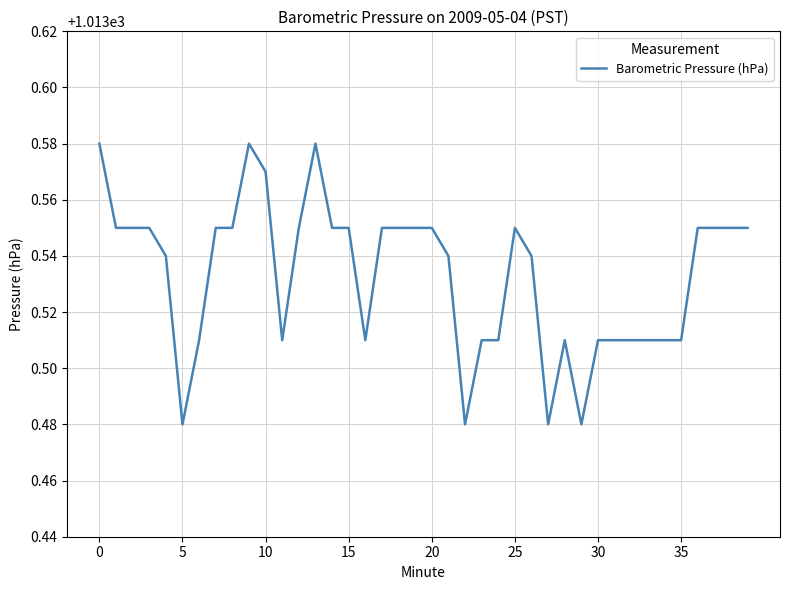

Is this an area chart (filled region under the line)?

No